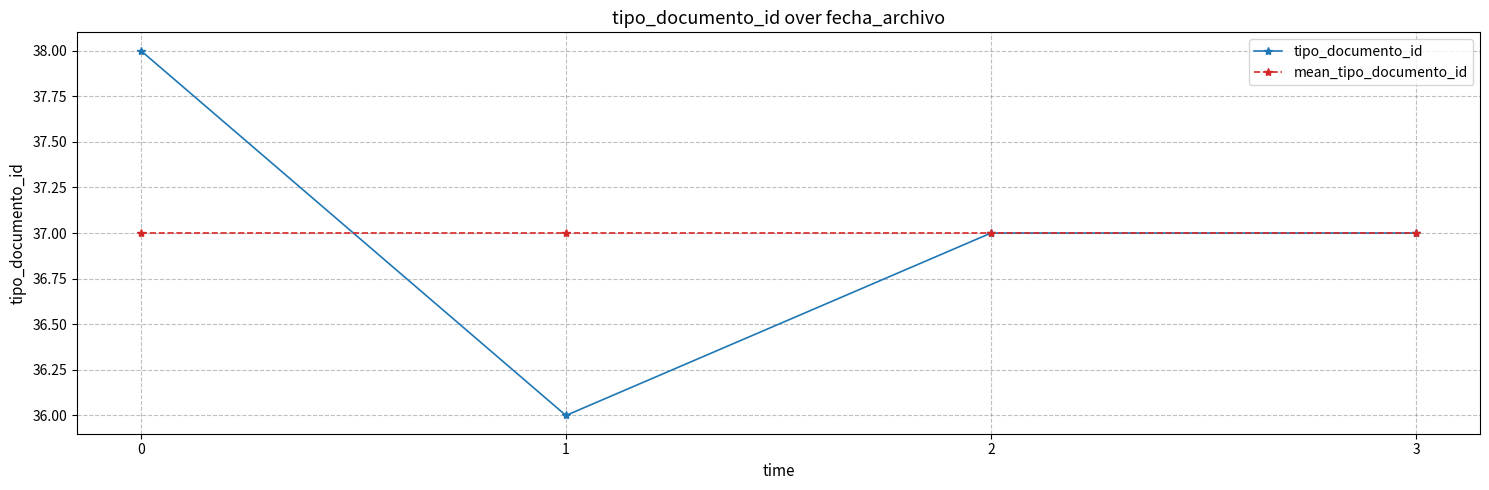

Rank the series by their maximum value, from lowest to highest.

mean_tipo_documento_id, tipo_documento_id